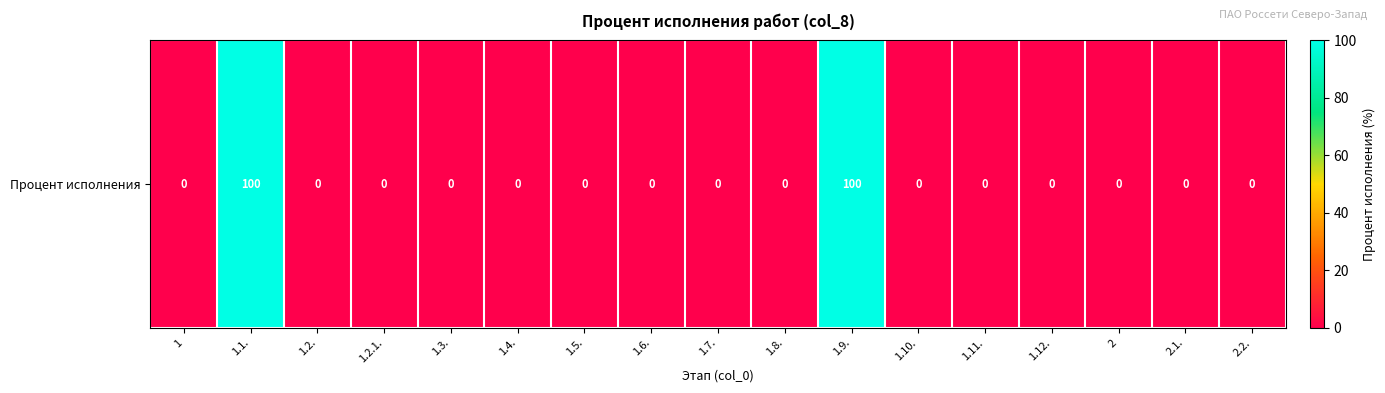

Reading left to right, what are all the values shown in this chart?

1=0	1.1.=100	1.2.=0	1.2.1.=0	1.3.=0	1.4.=0	1.5.=0	1.6.=0	1.7.=0	1.8.=0	1.9.=100	1.10.=0	1.11.=0	1.12.=0	2=0	2.1.=0	2.2.=0